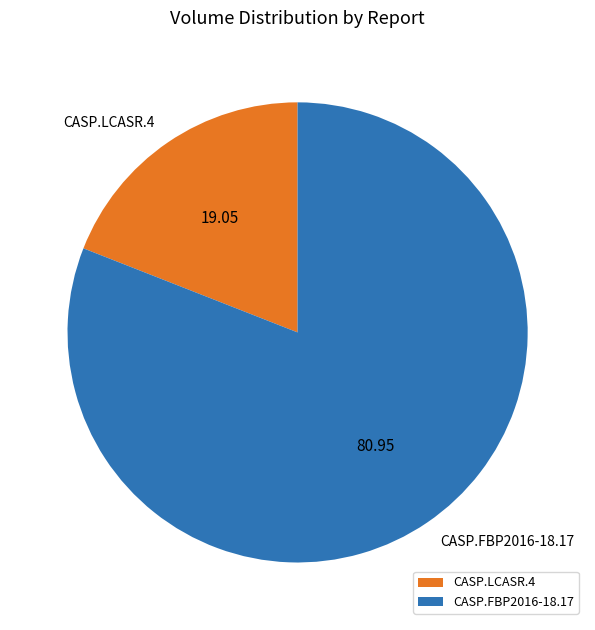

Which has a higher value, CASP.LCASR.4 or CASP.FBP2016-18.17?

CASP.FBP2016-18.17